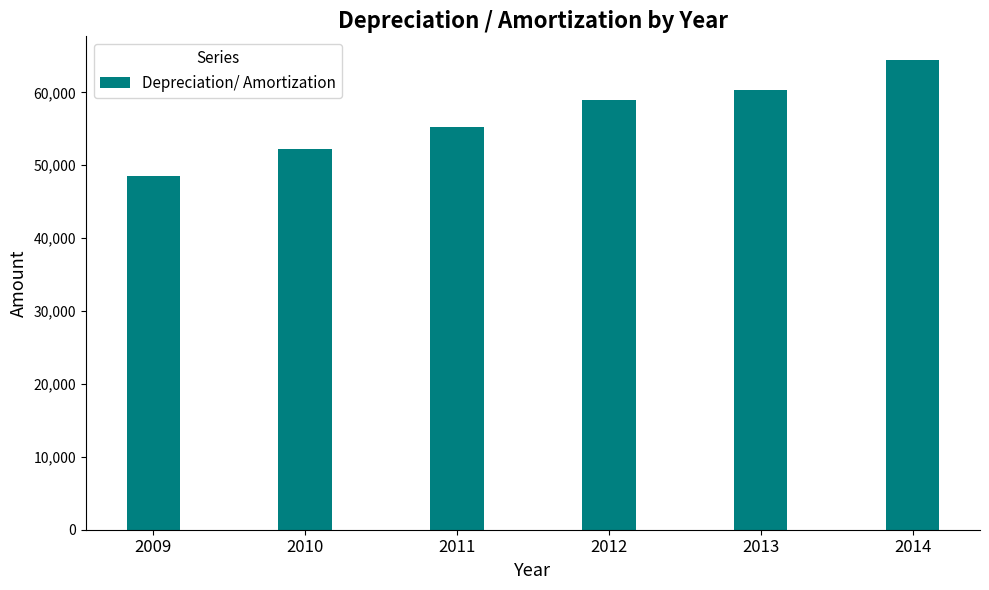

List the labels in order of value, smallest first.

2009, 2010, 2011, 2012, 2013, 2014